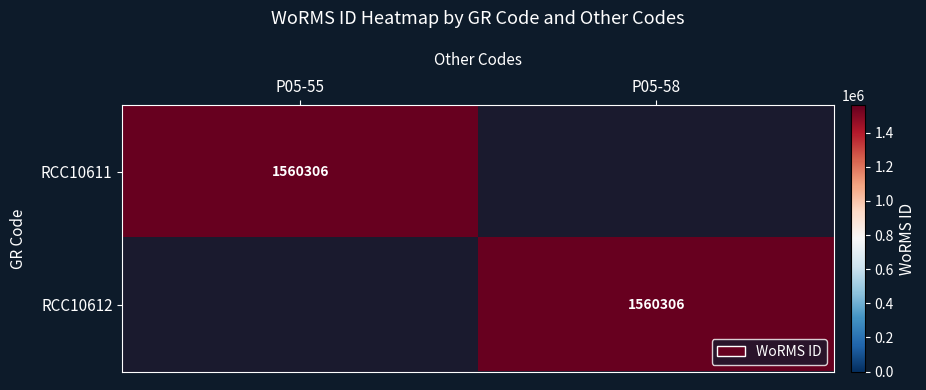

The value of RCC10611 at P05-55 is 1080391. True or false?

False